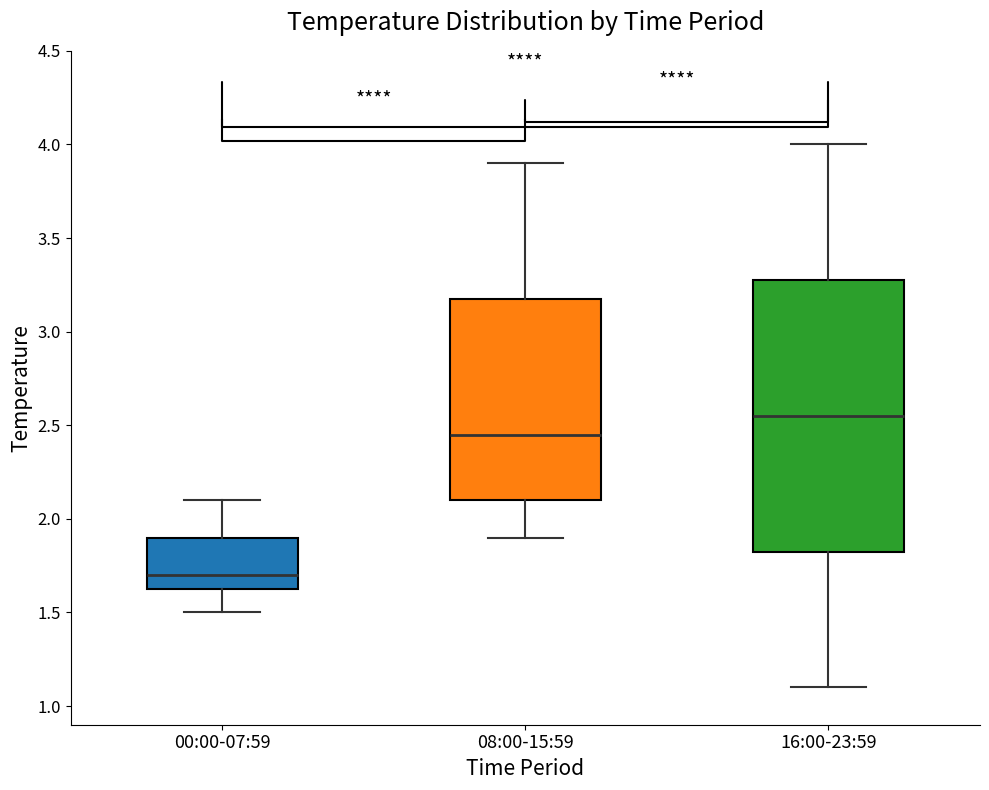

Reading left to right, read every box against the y-axis: the position of its median line, the range the box covers, and the ends of its whiskers. The values are not printed on the chart, so give them approximately, as read against the axis.

00:00-07:59: median 1.70, box 1.65 to 1.90, whiskers 1.50 to 2.10
08:00-15:59: median 2.45, box 2.10 to 3.20, whiskers 1.90 to 3.90
16:00-23:59: median 2.55, box 1.85 to 3.30, whiskers 1.10 to 4.00